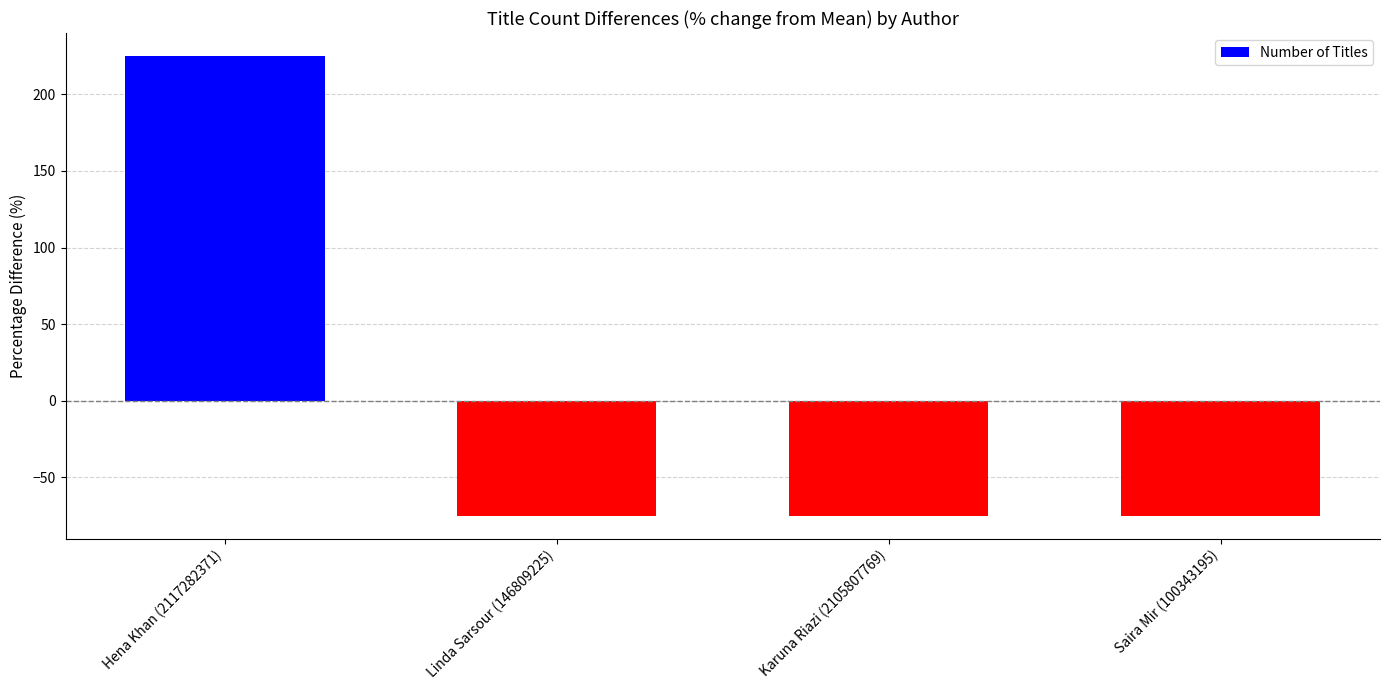

Reading left to right, extract all data points from this chart.

Hena Khan (2117282371)=225	Linda Sarsour (146809225)=-75	Karuna Riazi (2105807769)=-75	Saira Mir (100343195)=-75